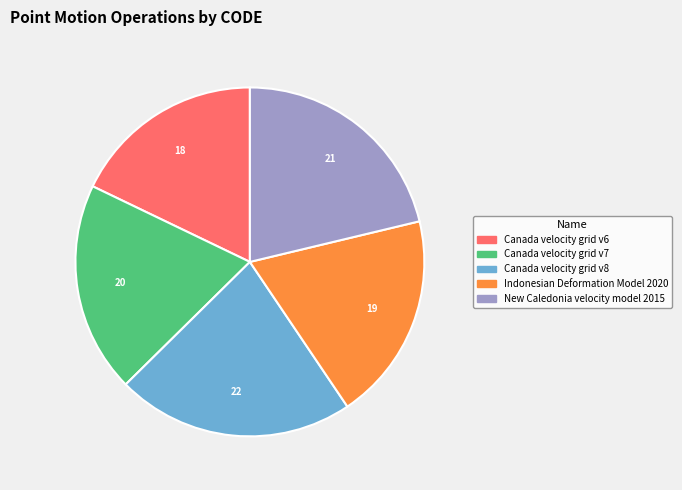

Is Canada velocity grid v7 the majority of the pie?

No